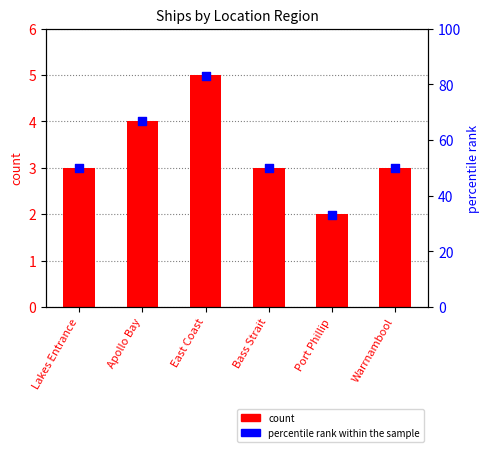

What are all the series names shown in the legend?

count, percentile rank within the sample